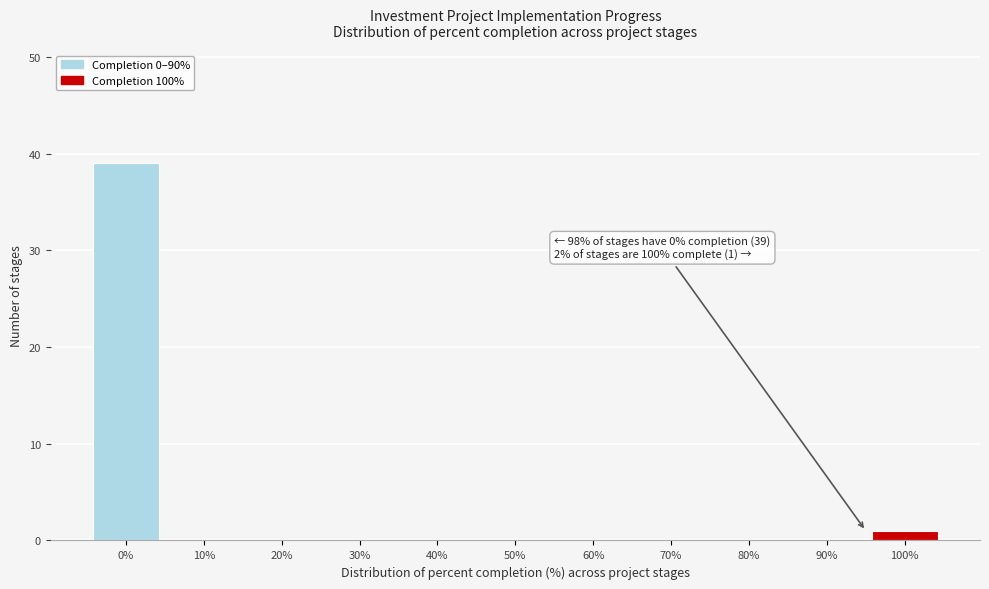

Reading left to right, transcribe all the data shown in this chart.

0%=39	10%=0	20%=0	30%=0	40%=0	50%=0	60%=0	70%=0	80%=0	90%=0	100%=1